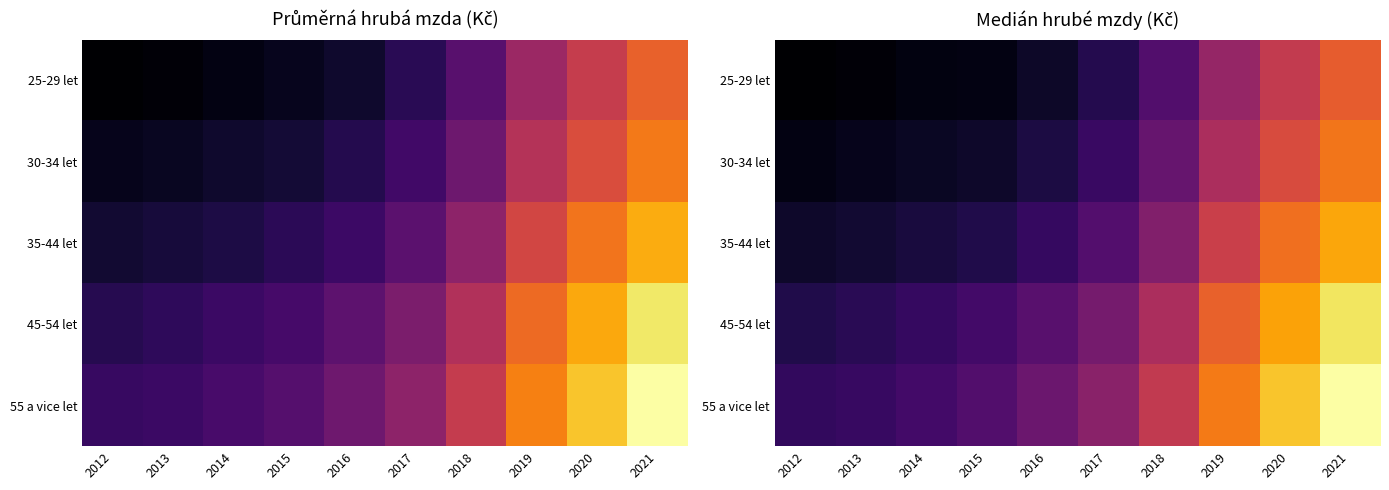

What is the sum of all 35-44 let values?

315730.4